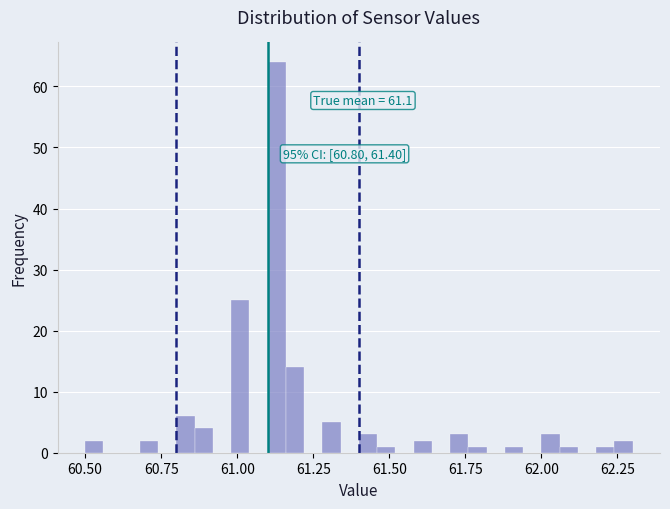

Around what value on the x-axis is the tallest bar? Give the approximate position of its centre, as read against the axis.

61.15